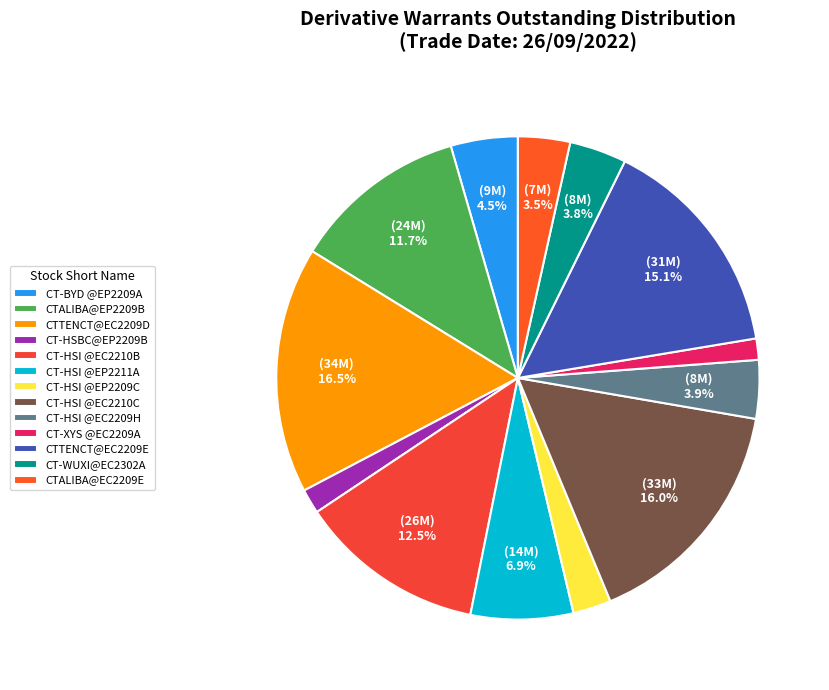

Which slice is the largest?

CTTENCT@EC2209D